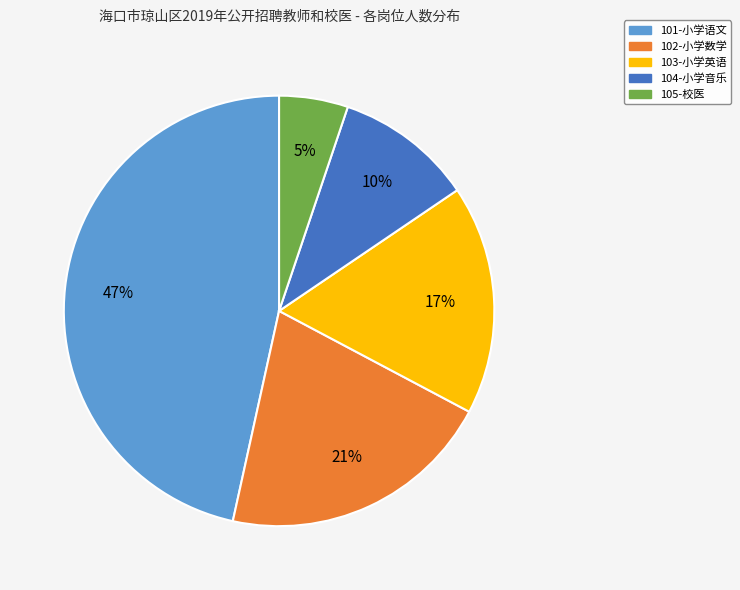

Combined, do 102-小学数学 and 103-小学英语 account for over 50%?

No